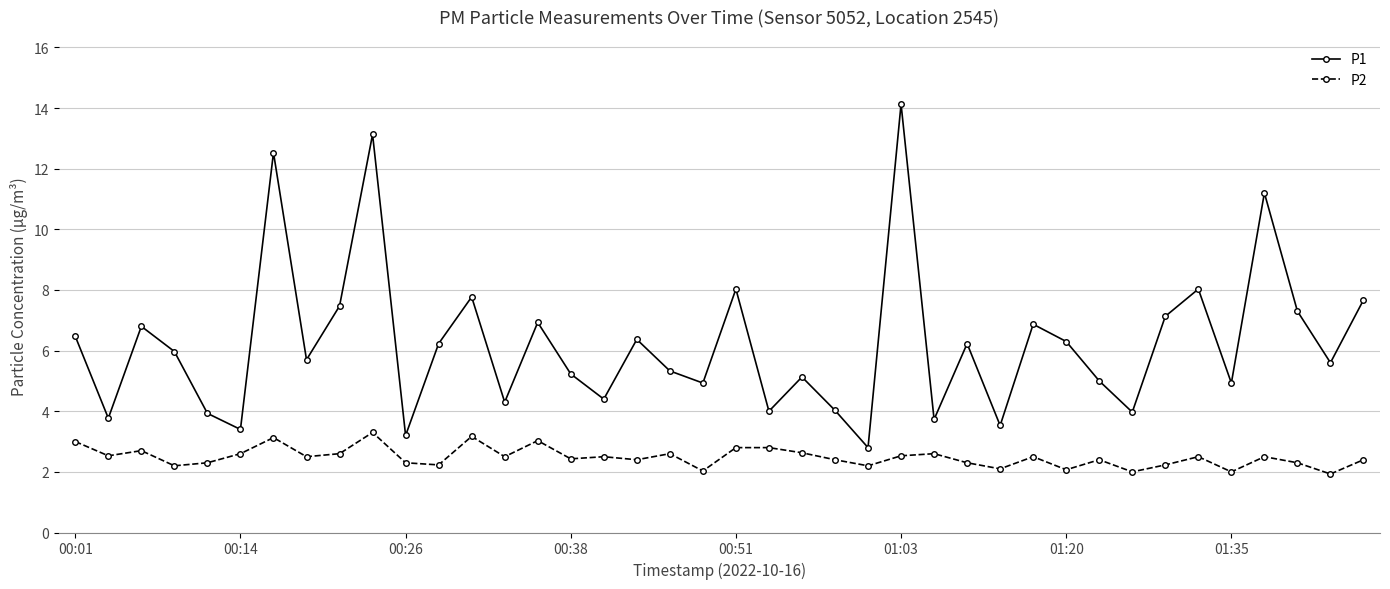

What are all the series names shown in the legend?

P1, P2